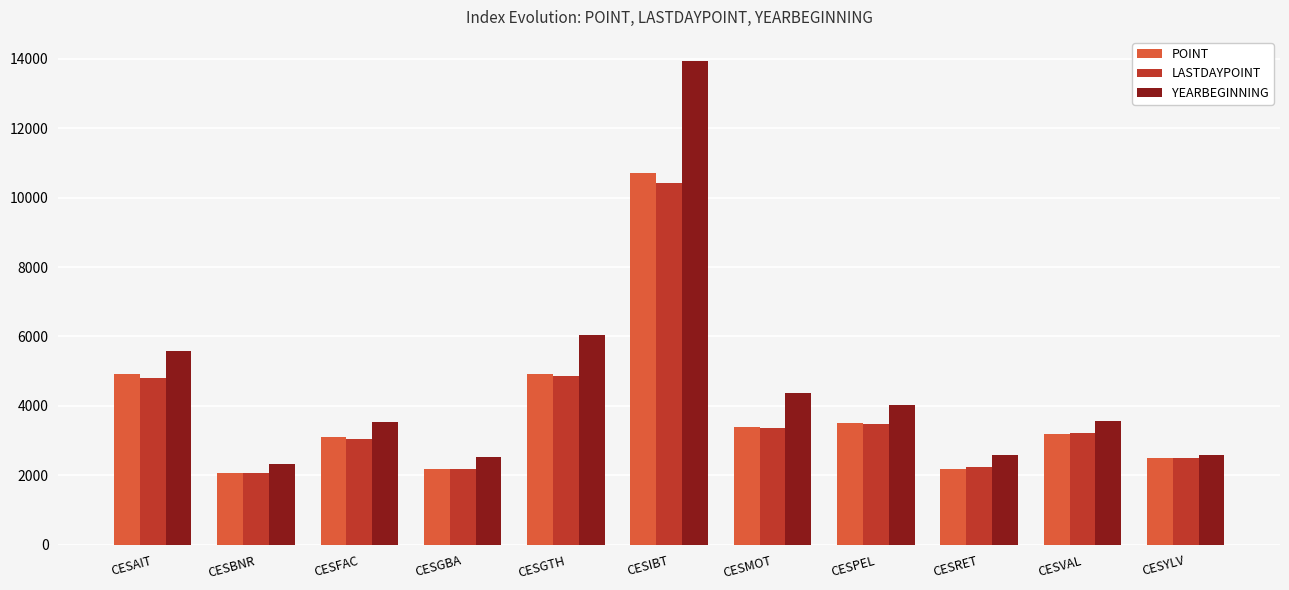

What is the difference between the LASTDAYPOINT values at CESVAL and CESMOT?

157.3